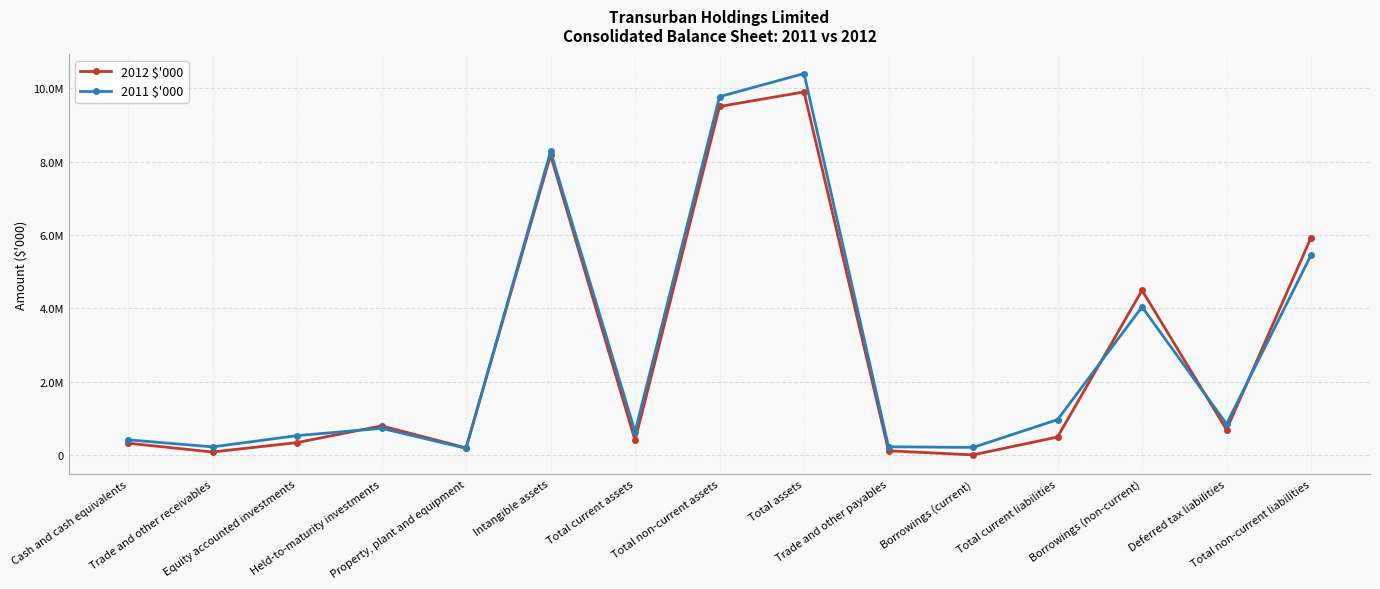

At which label does 2012 $'000 first exceed 486664?

Held-to-maturity investments